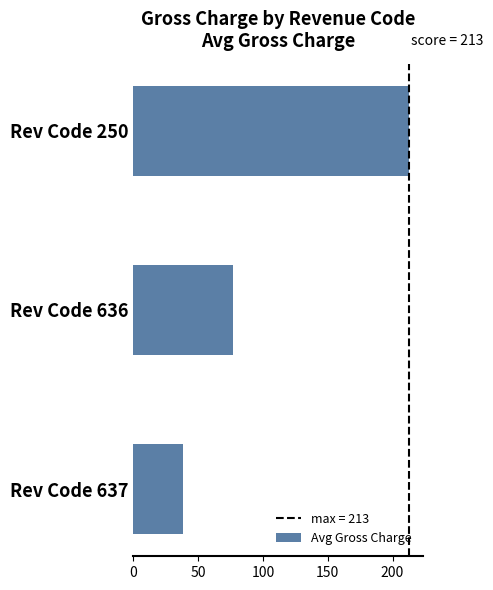

What is the difference between the second highest and minimum values?

38.5